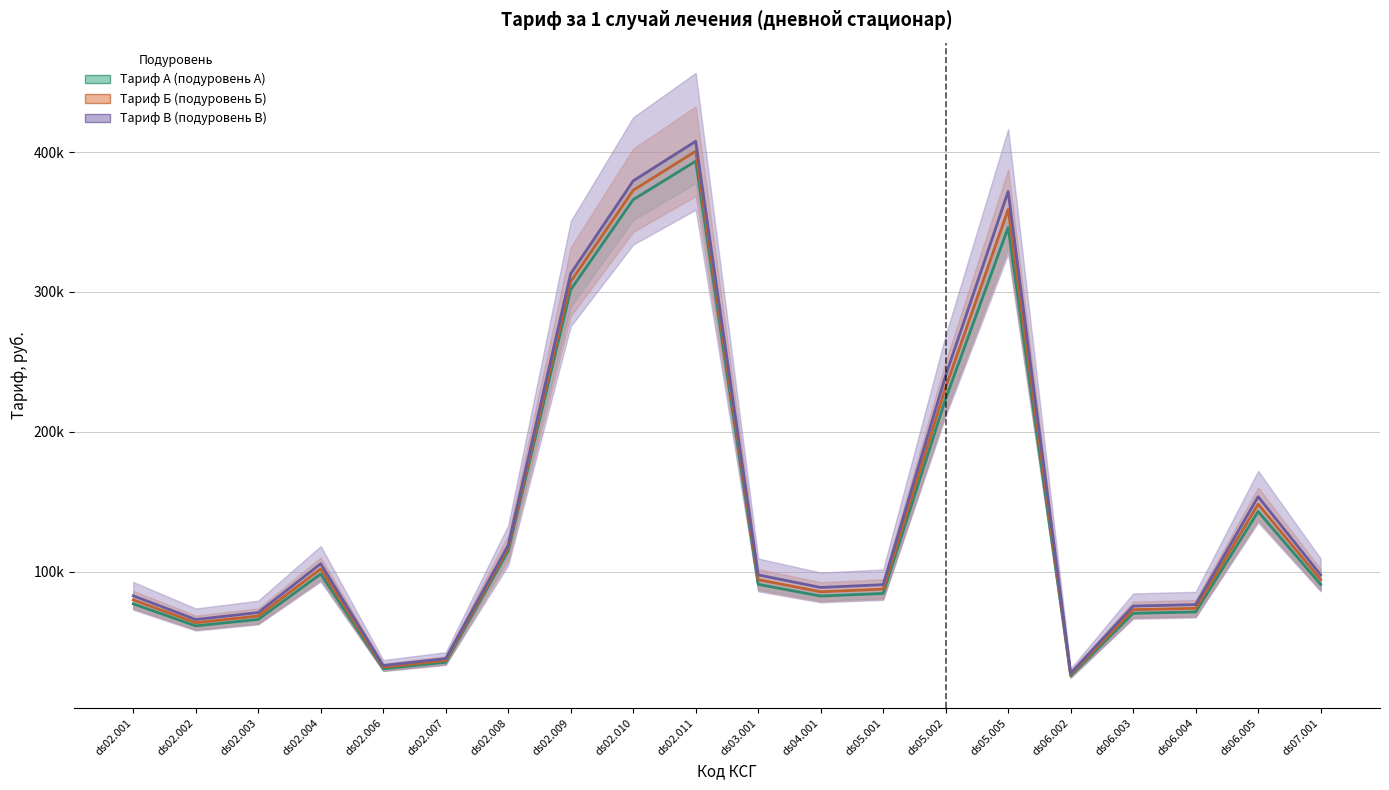

What is the average value of the Тариф Б (подуровень Б) series?

142663.0